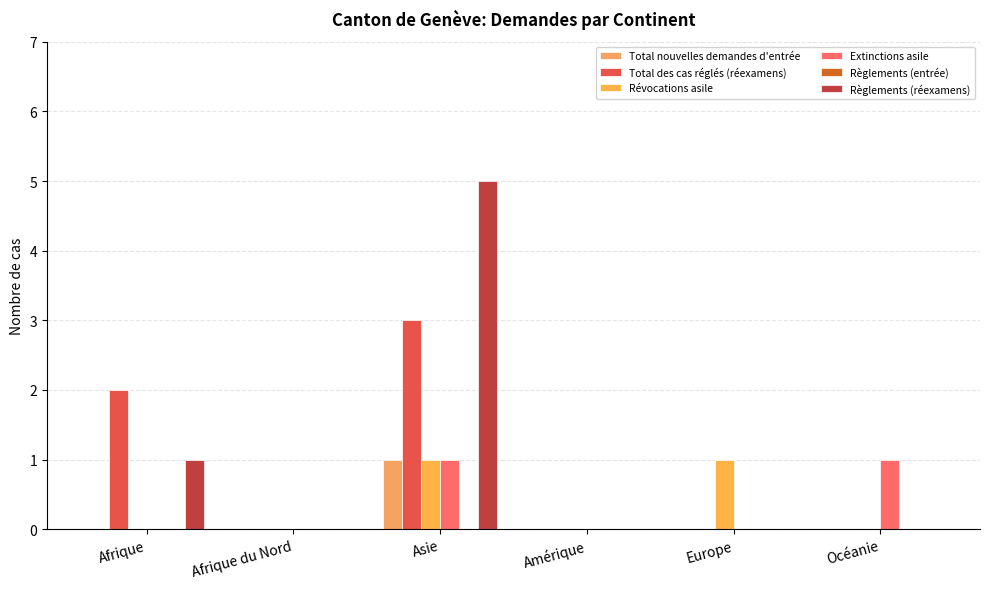

Does the chart contain stacked bars?

No